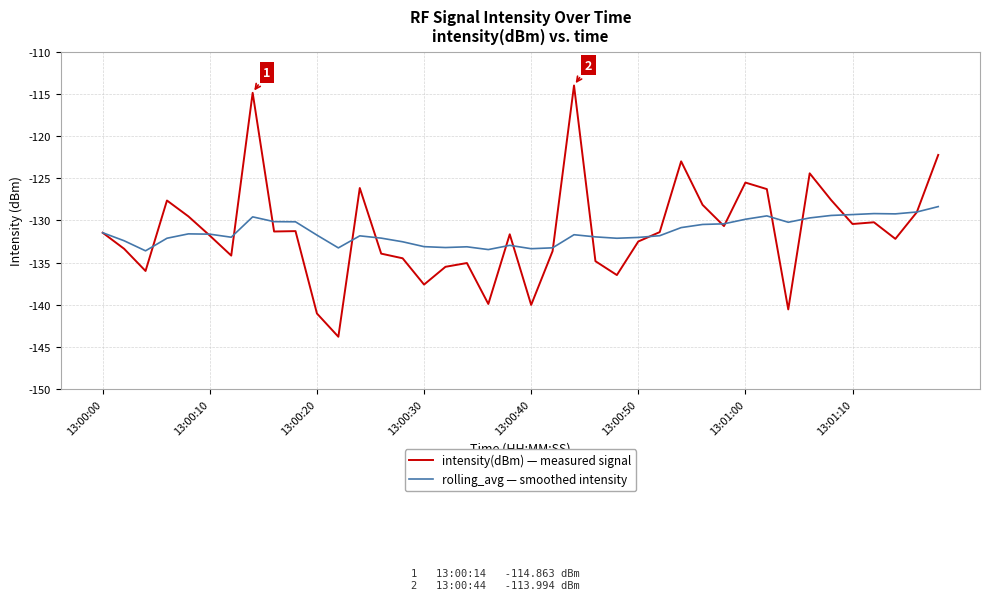

Which series has the largest range (max minus min)?

intensity(dBm) — measured signal